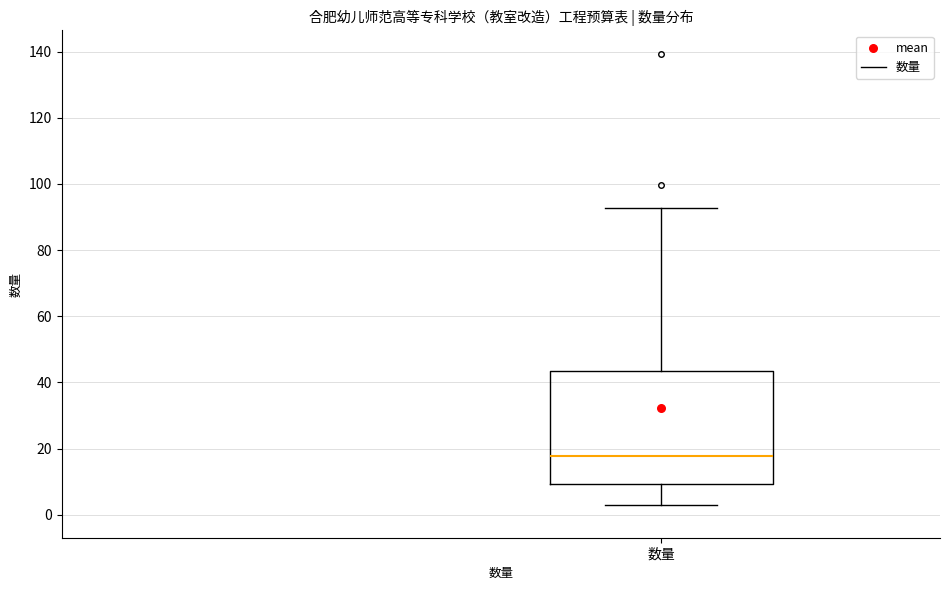

Read this box plot against the y-axis: the position of the median line, the range covered by the box, and the ends of both whiskers. The values are not printed on the chart, so give them approximately, as read against the axis.

median 18, box 10 to 44, whiskers 2 to 92